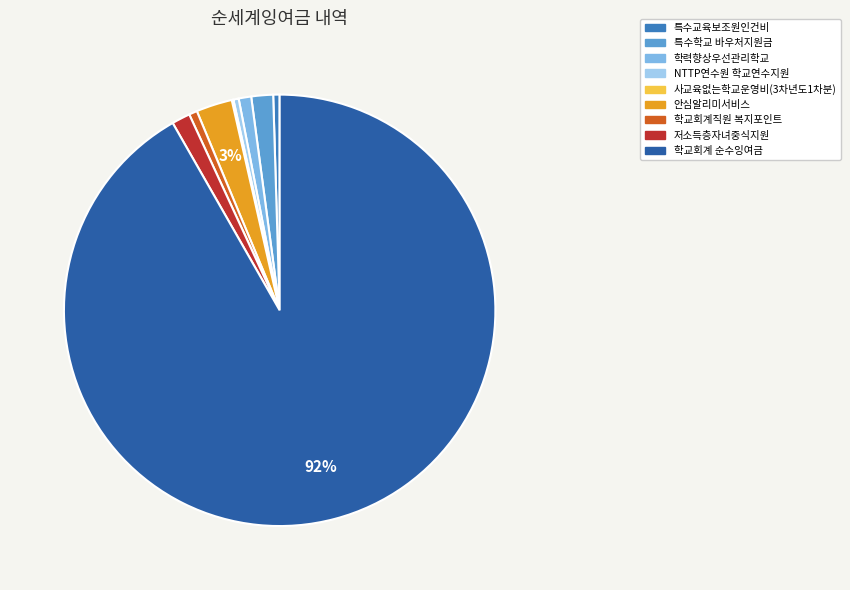

To the nearest percent, what is the average slice percentage?

11%